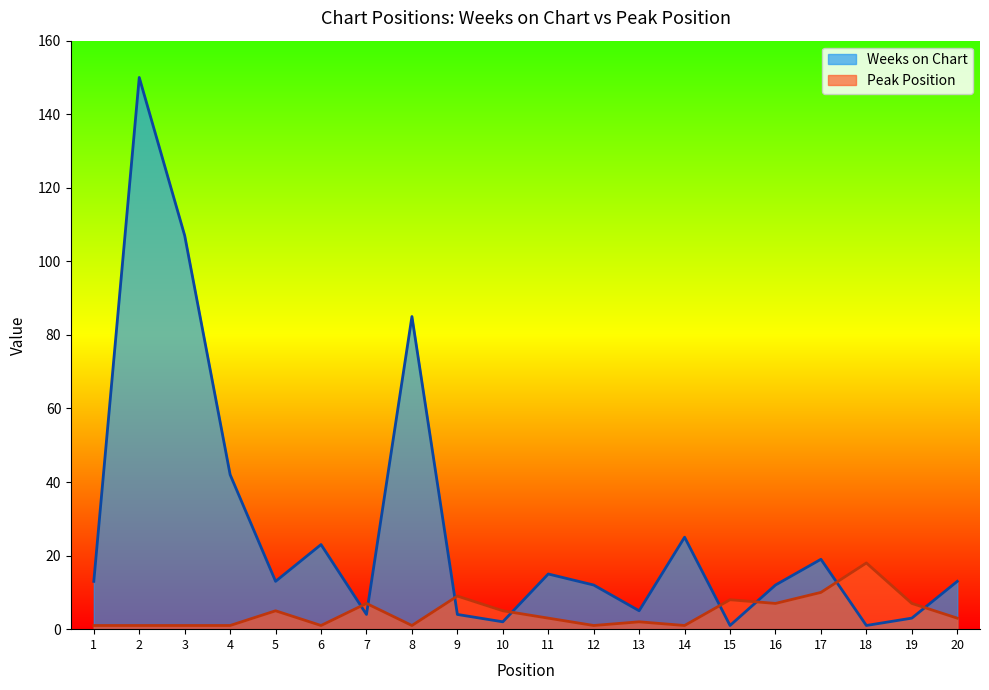

How many data points in Weeks on Chart are less than 13?

9